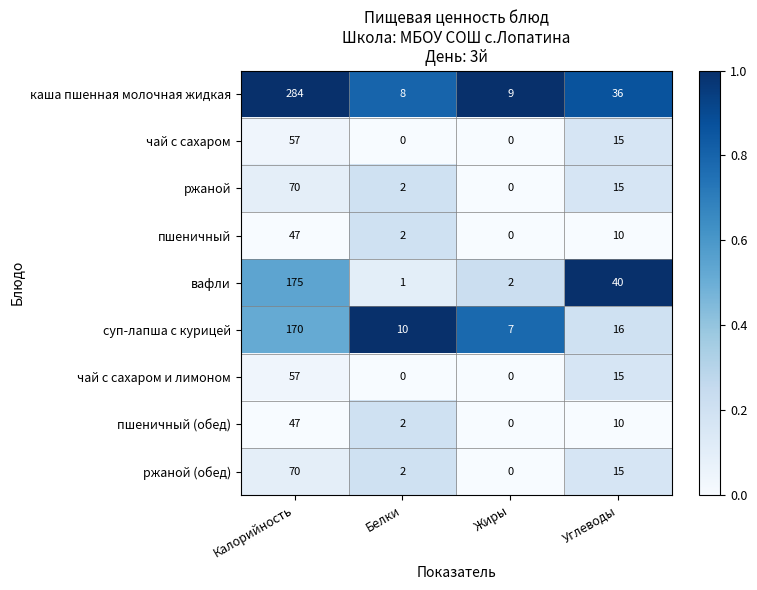

Rank the categories by суп-лапша с курицей value from lowest to highest.

Жиры, Белки, Углеводы, Калорийность